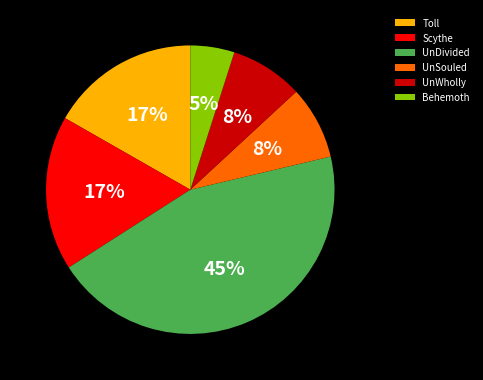

How many segments does this pie chart have?

6